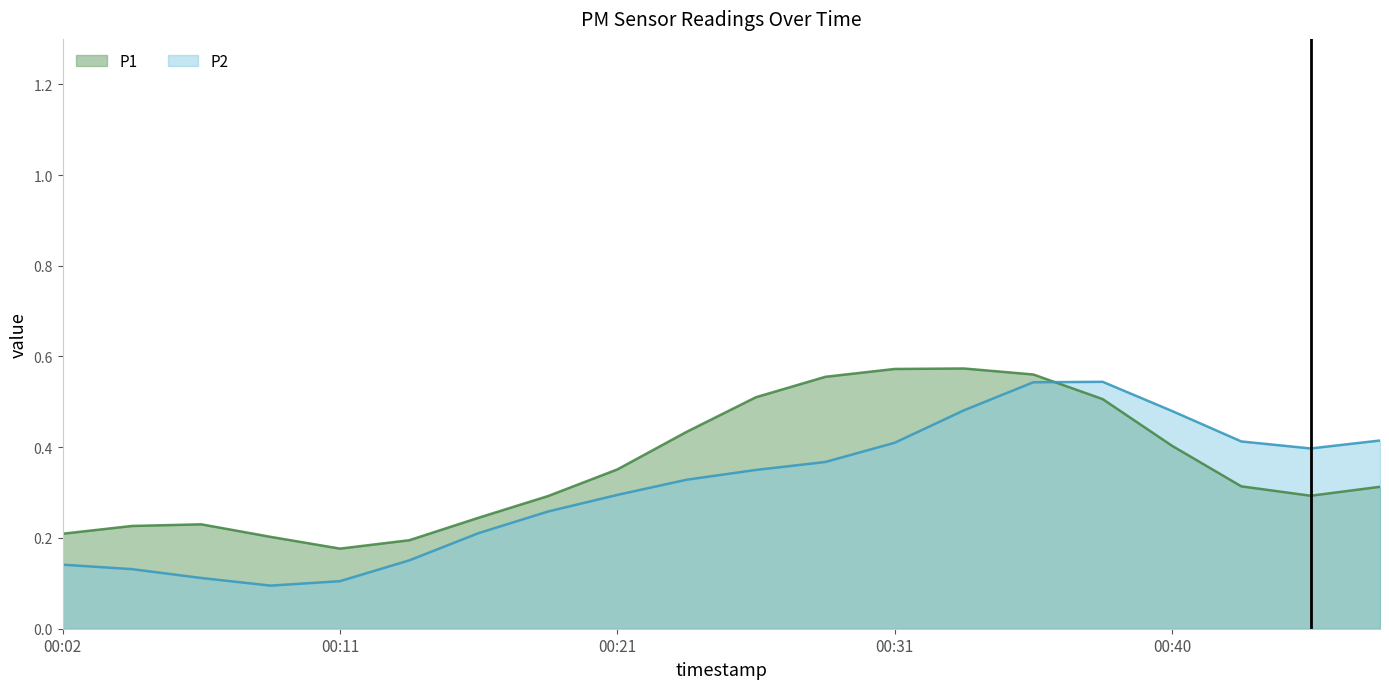

True or false: P1 (line) and P2 (line) intersect in this chart.

True